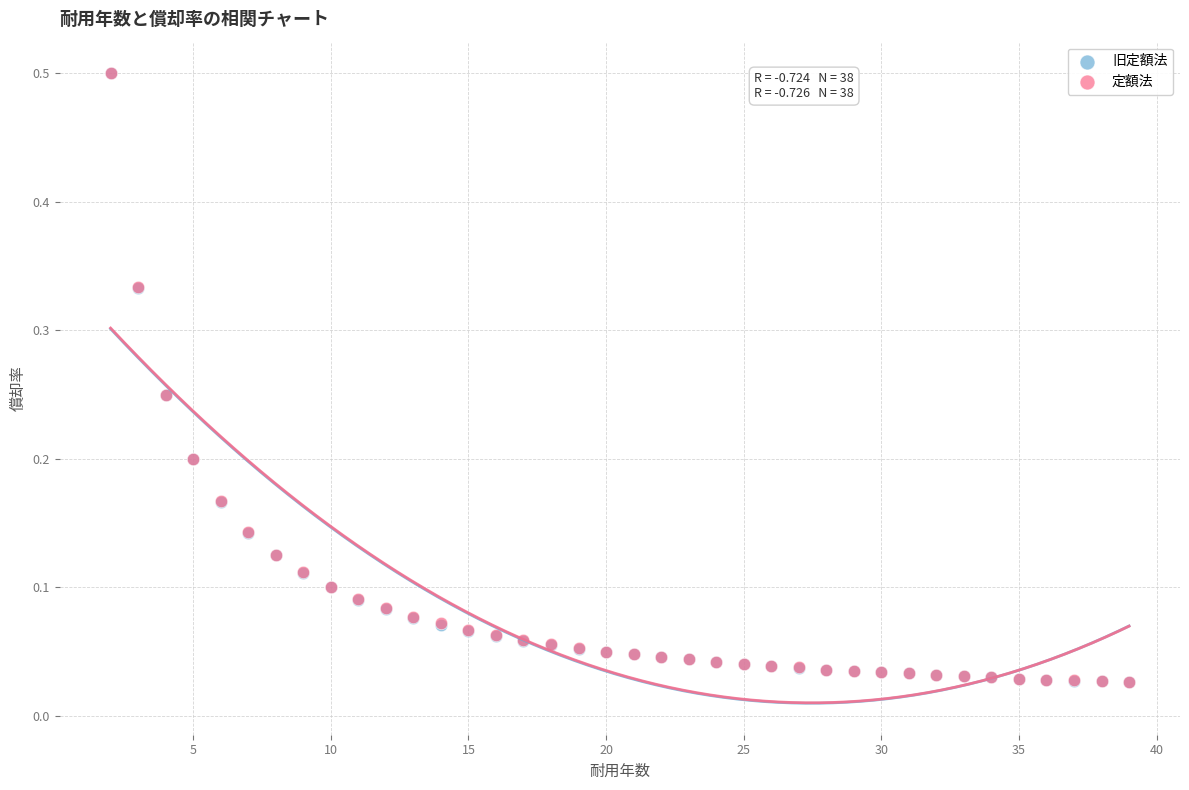

What are all the series names shown in the legend?

旧定額法, 定額法